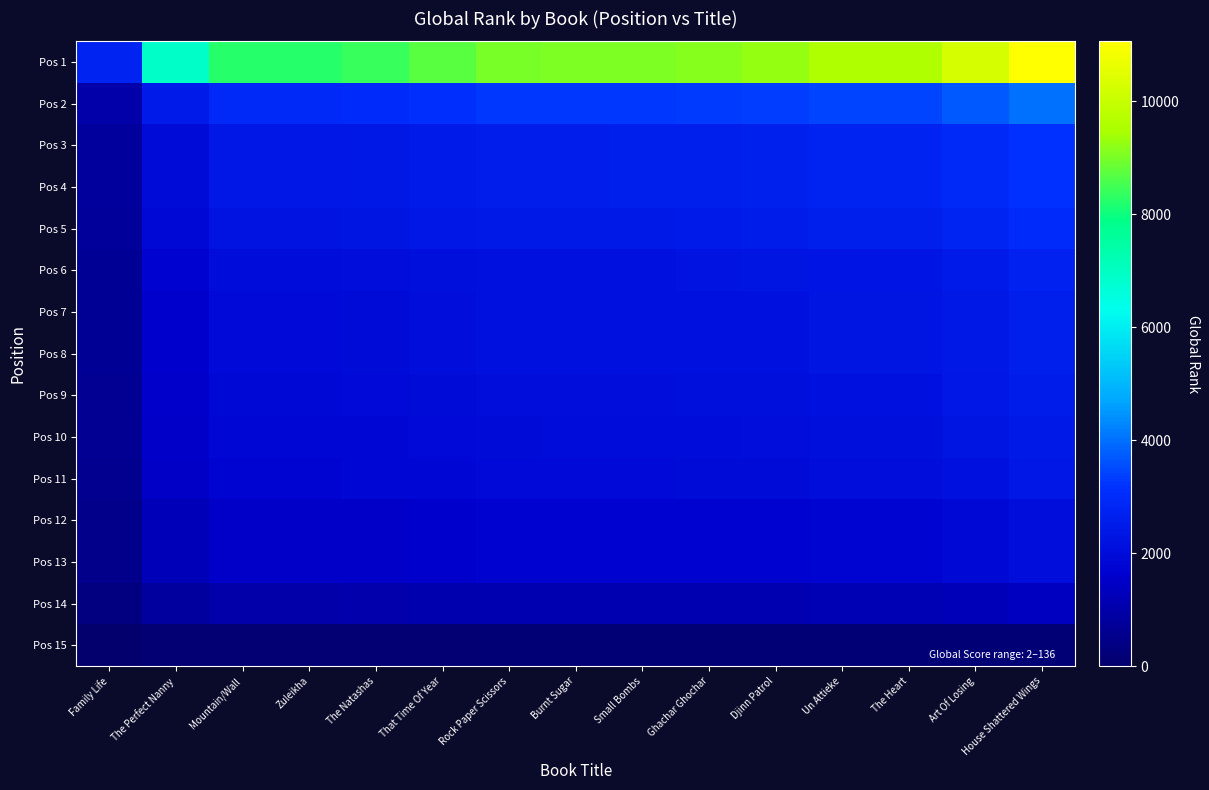

Between The Natashas and Ghachar Ghochar, which series saw the biggest shift?

Pos 1